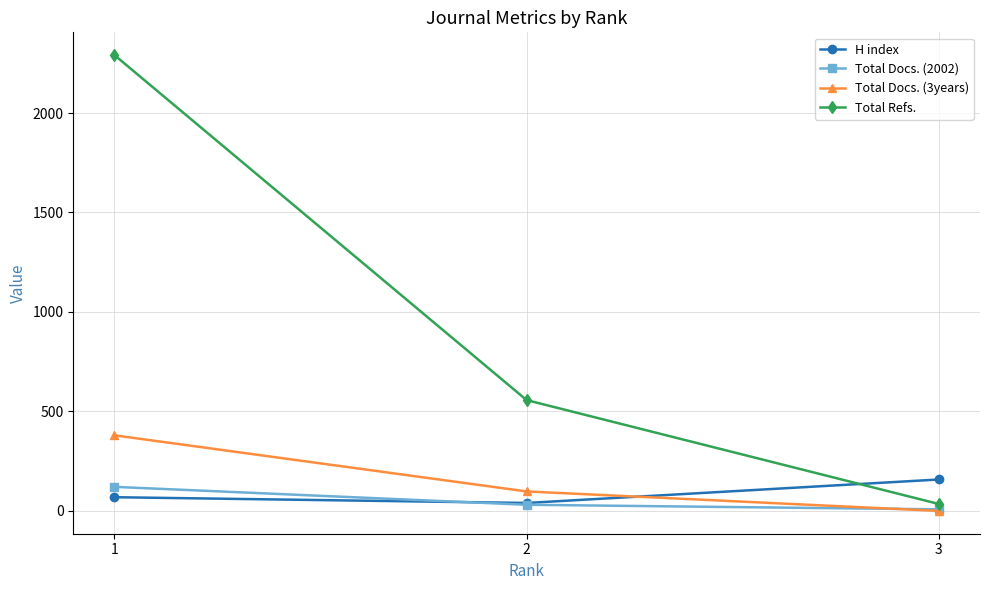

What is the difference between the maximum and minimum values in the Total Docs. (2002) series?

113